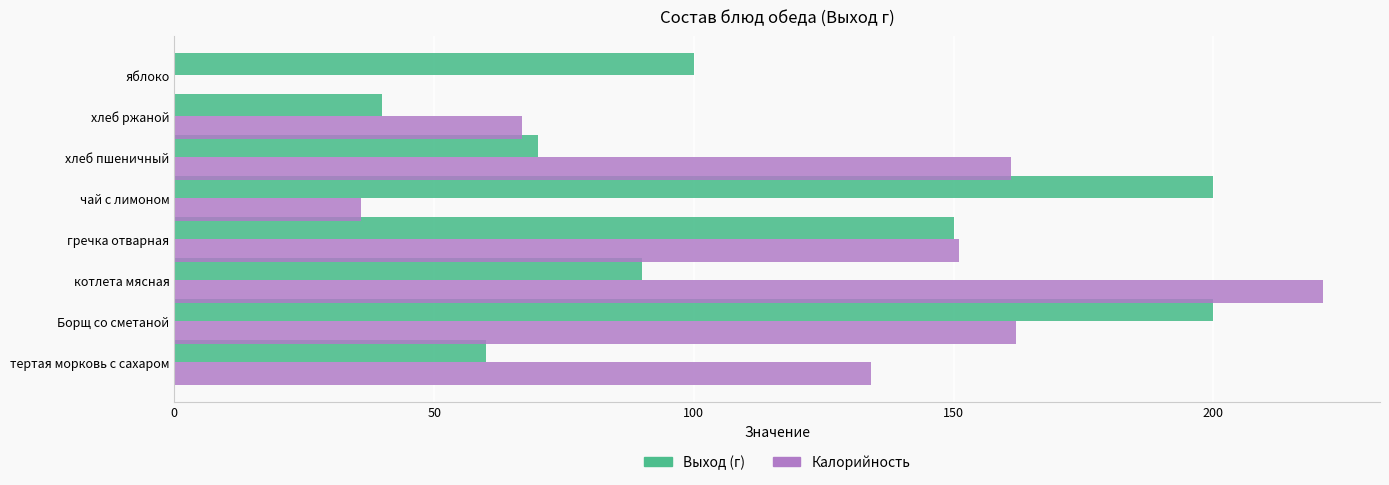

What is the sum of the Выход (г) values at гречка отварная and Борщ со сметаной?

350